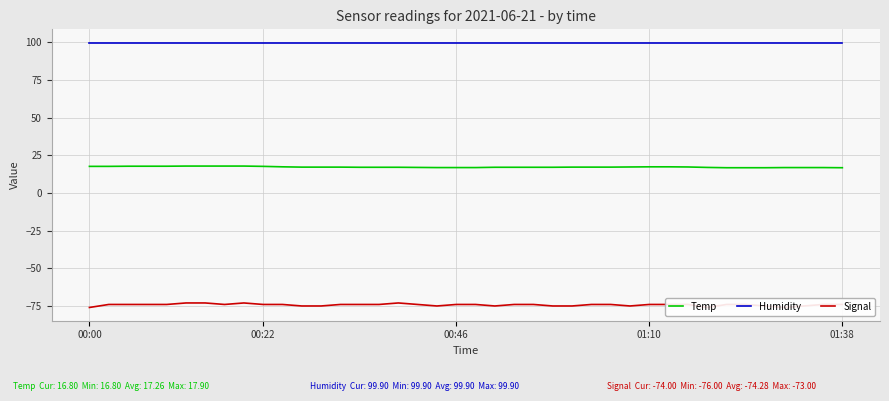

What is the approximate value of Humidity at 13?

99.9